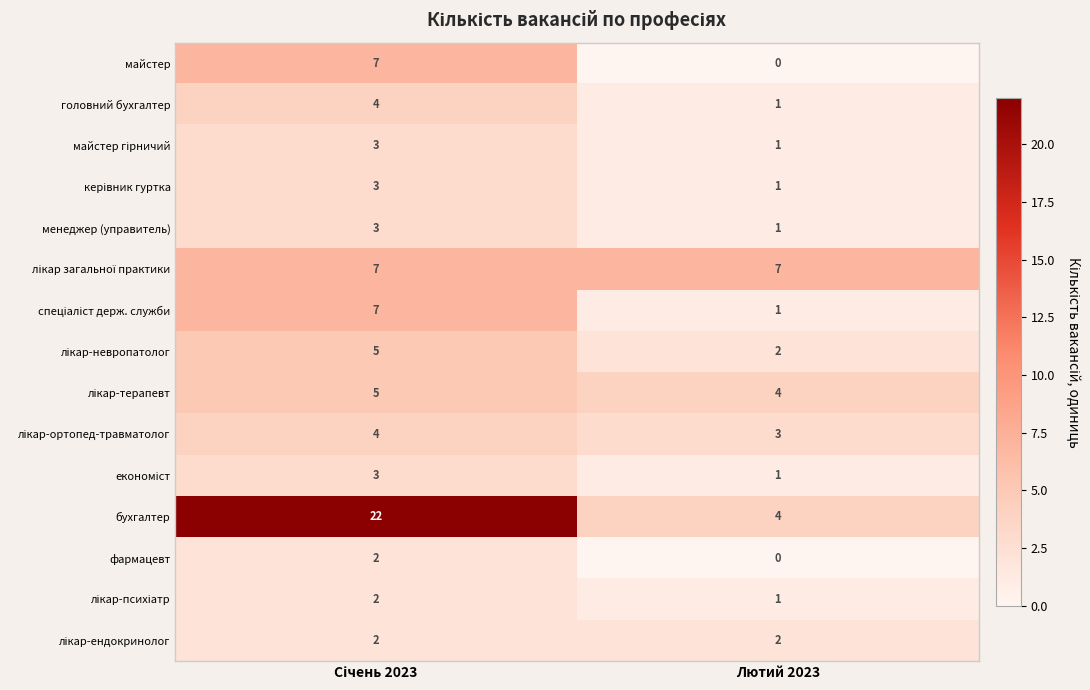

Is it true that фармацевт equals -1 at Лютий 2023?

False